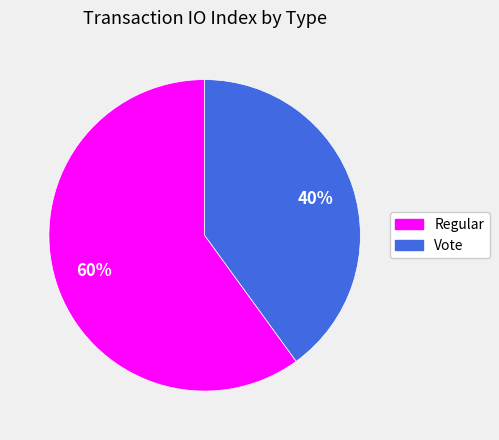

To the nearest percent, what is the average slice percentage?

50%